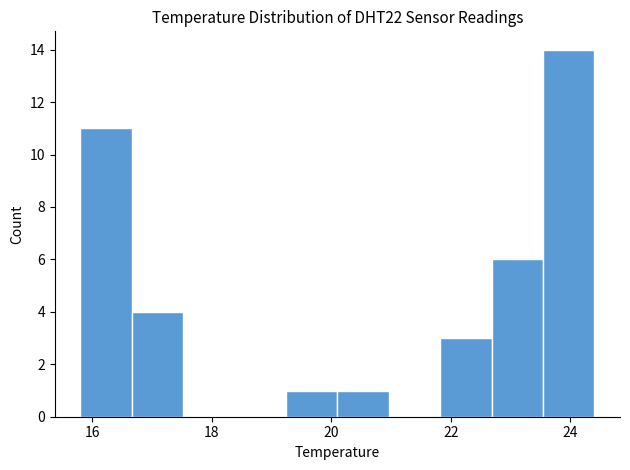

Over which range of the x-axis is the bar tallest?

23.54 to 24.40